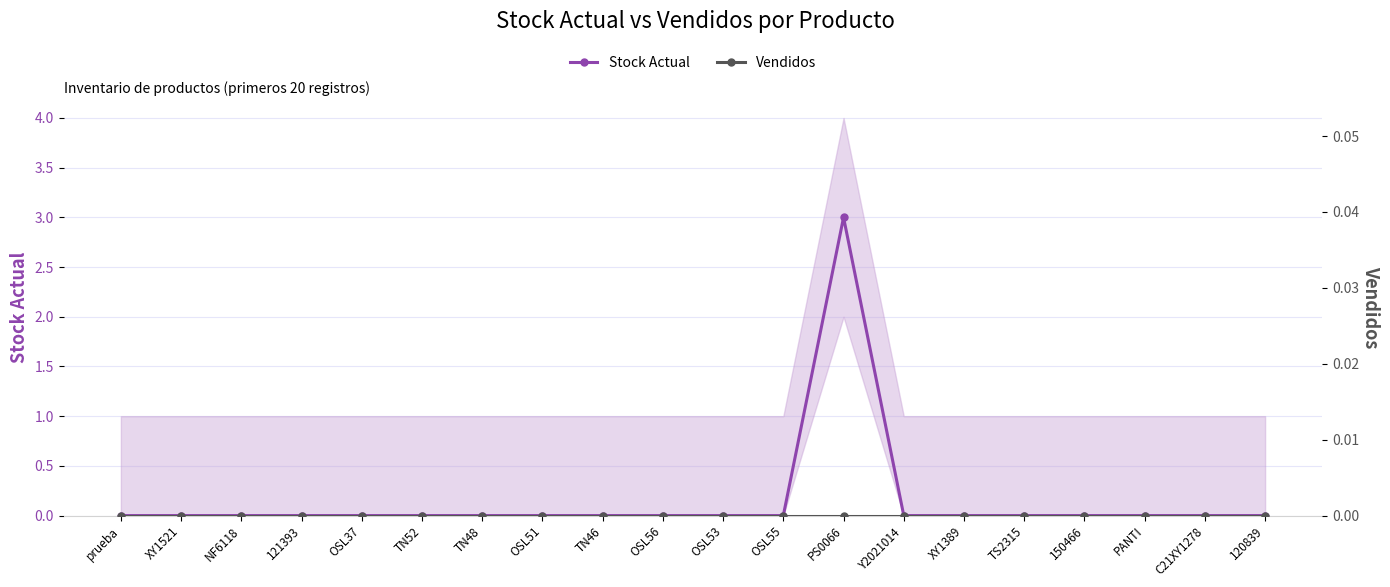

Rank the series by their average value, from lowest to highest.

Vendidos, Stock Actual